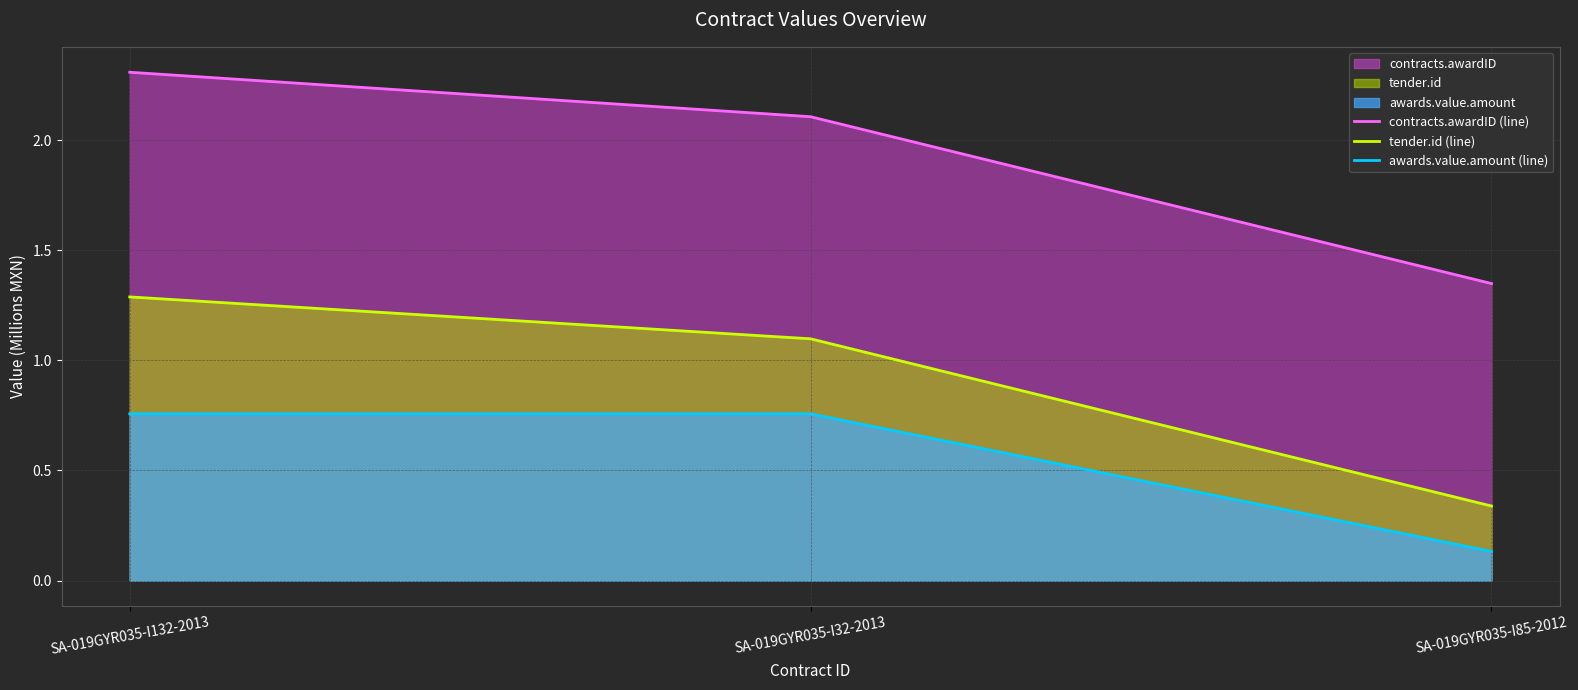

At which label does tender.id (line) first exceed 1?

SA-019GYR035-I132-2013